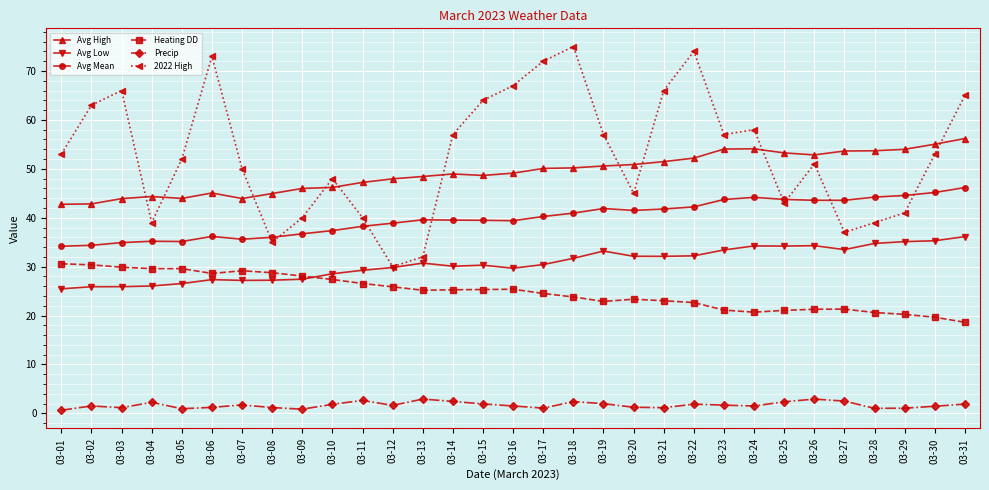

How many lines are shown in the chart?

6